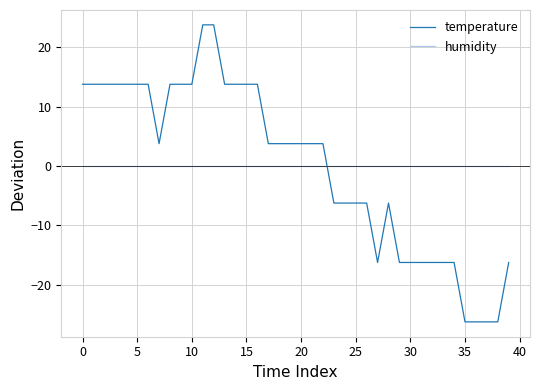

What is the maximum value shown in the chart?

23.8